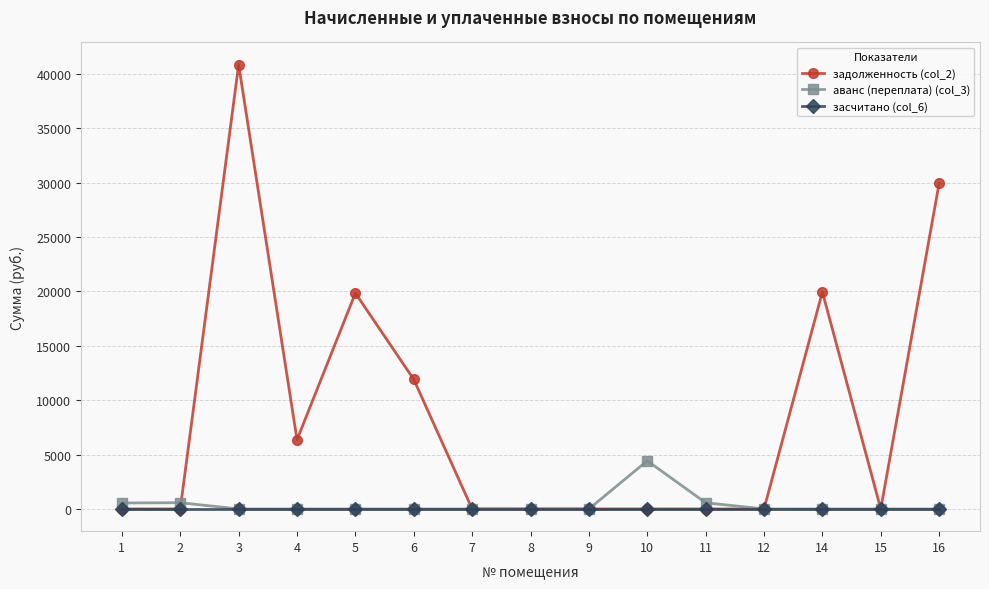

Which series has the largest total across all categories?

задолженность (col_2)